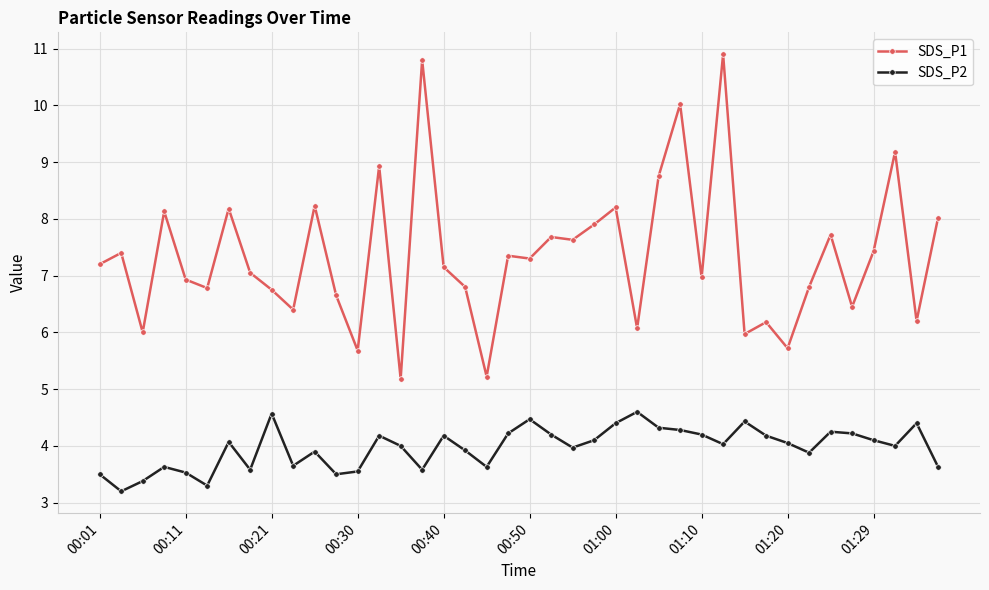

How many categories are shown in the chart?

40